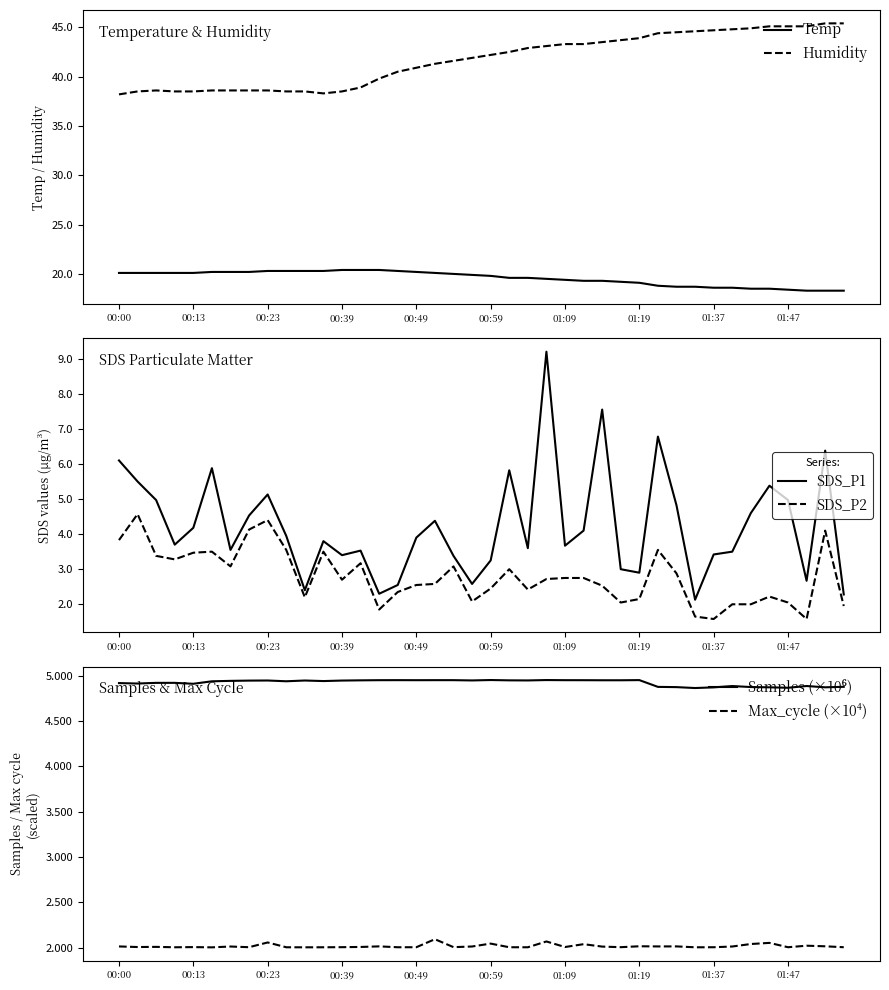

What is the minimum value for Temp?

18.3